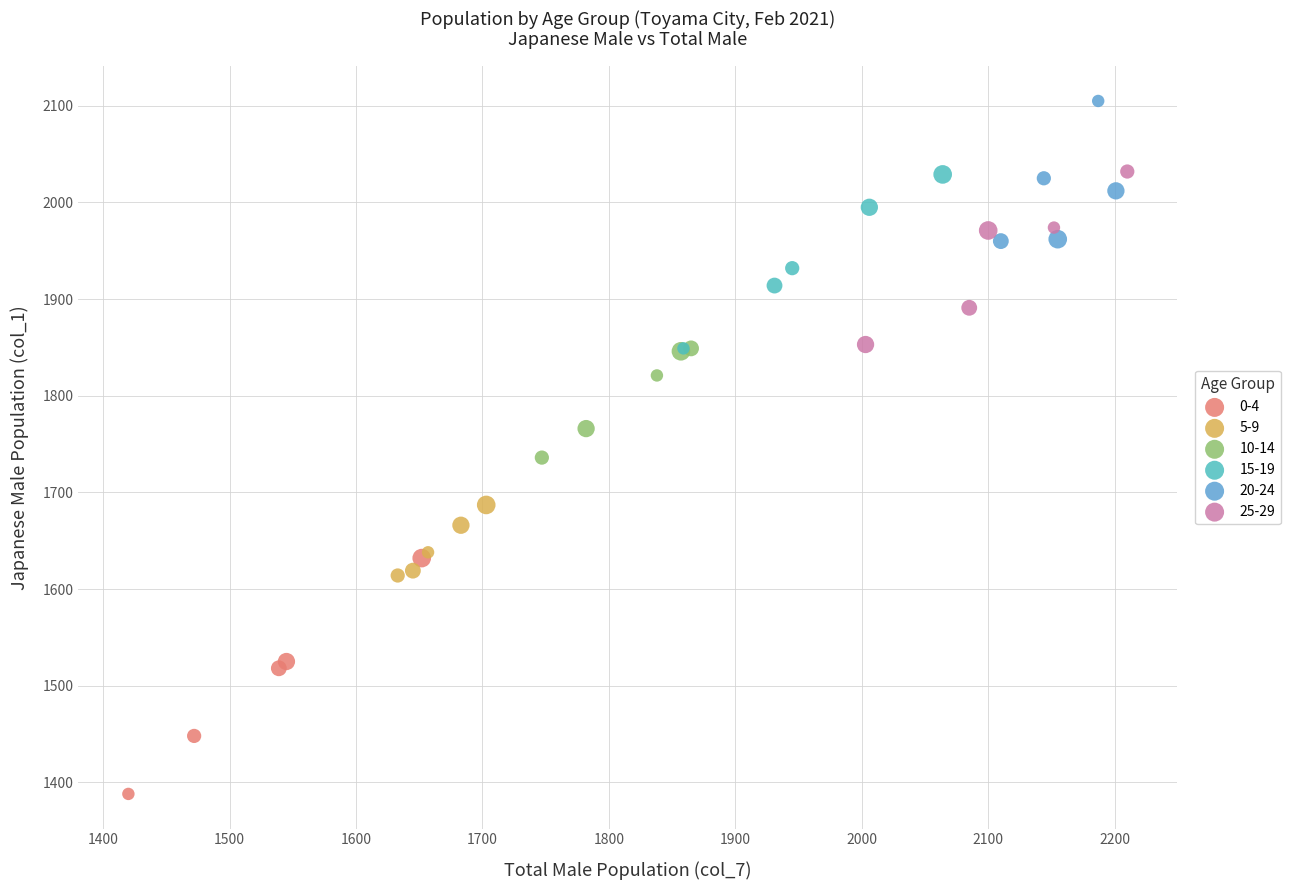

Which series contains the highest Y value?

20-24